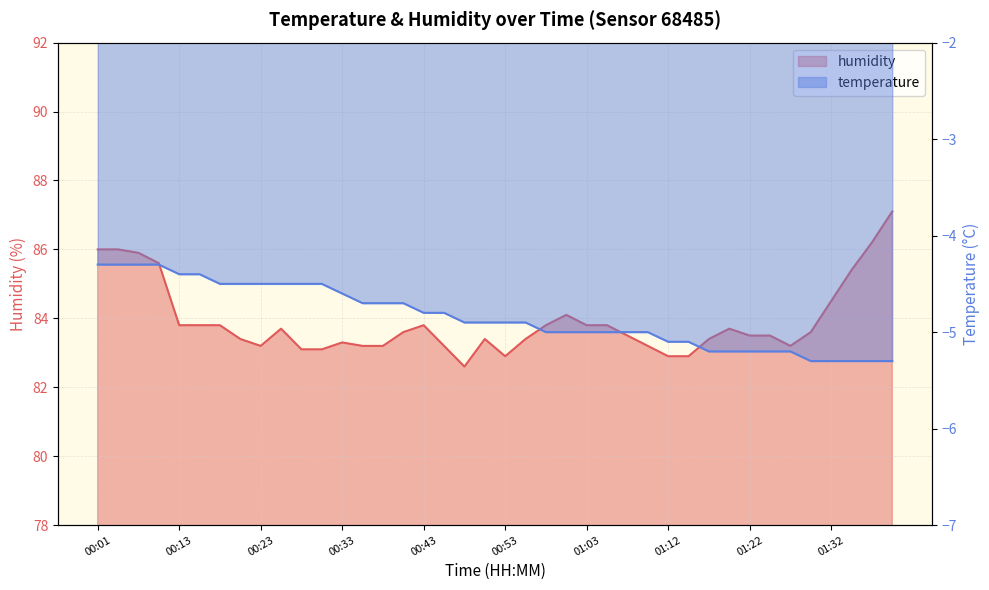

Which has a higher value, 00:26 or 01:05?

01:05